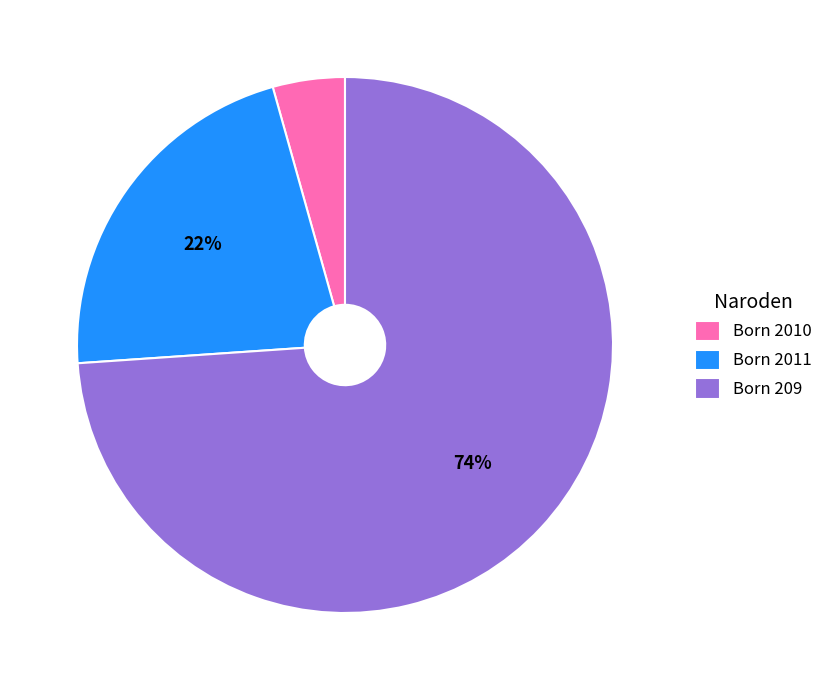

True or false: Born 2010 accounts for 4% of the total.

True